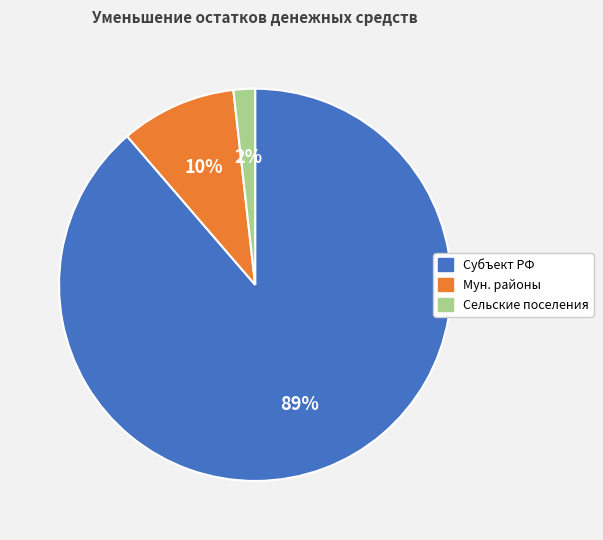

How many segments does this pie chart have?

3